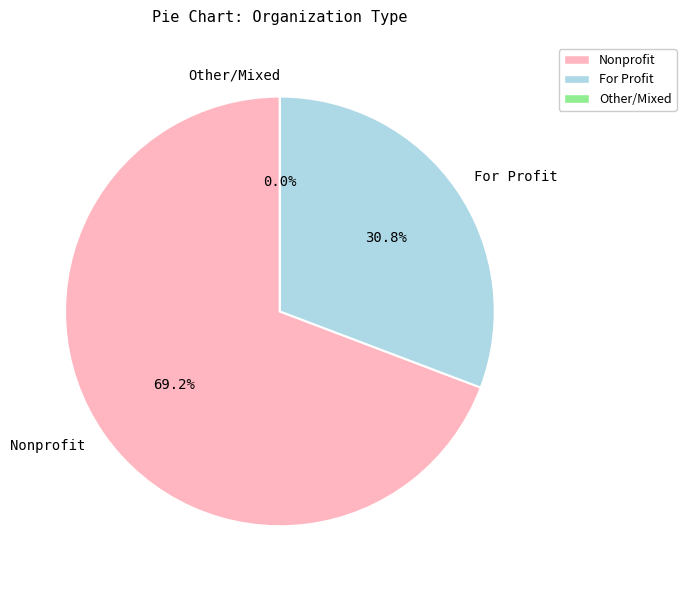

Does Springboard Collaborative account for over 50% of the chart?

No